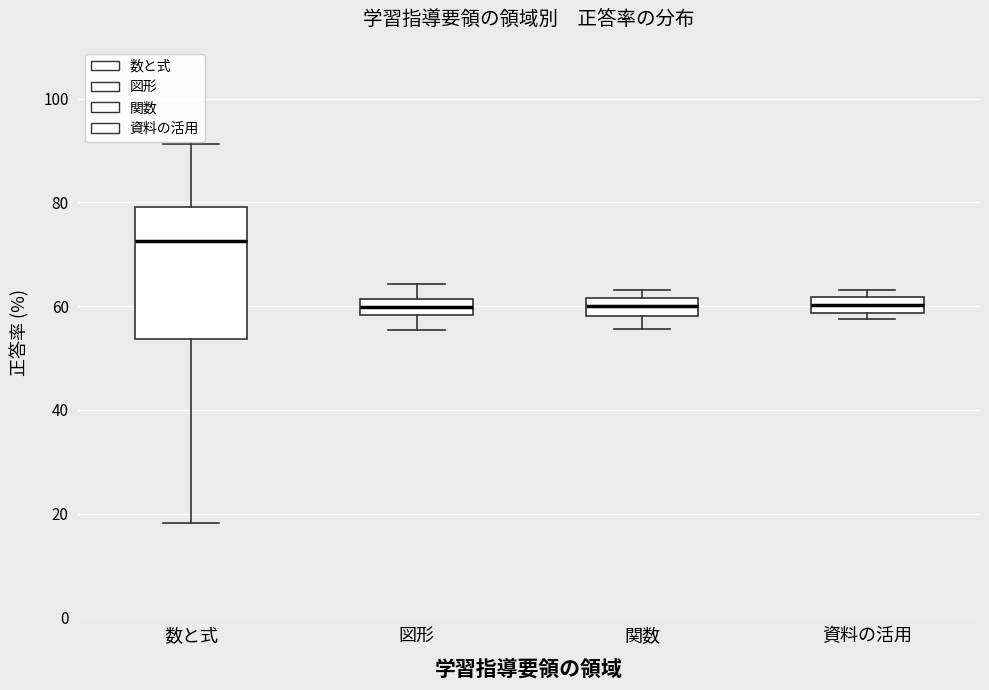

Reading left to right, read every box against the y-axis: the position of its median line, the range the box covers, and the ends of its whiskers. The values are not printed on the chart, so give them approximately, as read against the axis.

数と式: median 72, box 54 to 80, whiskers 18 to 92
図形: median 60, box 58 to 62, whiskers 56 to 64
関数: median 60, box 58 to 62, whiskers 56 to 64
資料の活用: median 60, box 58 to 62, whiskers 58 (just below the box's lower edge) to 64